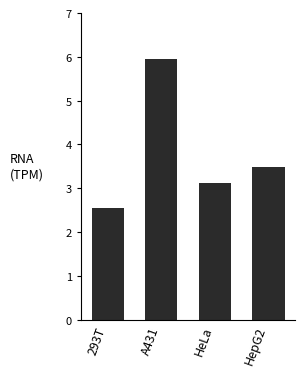

Reading right to left, what are all the values shown in this chart?

3.5	3.1	6.0	2.6